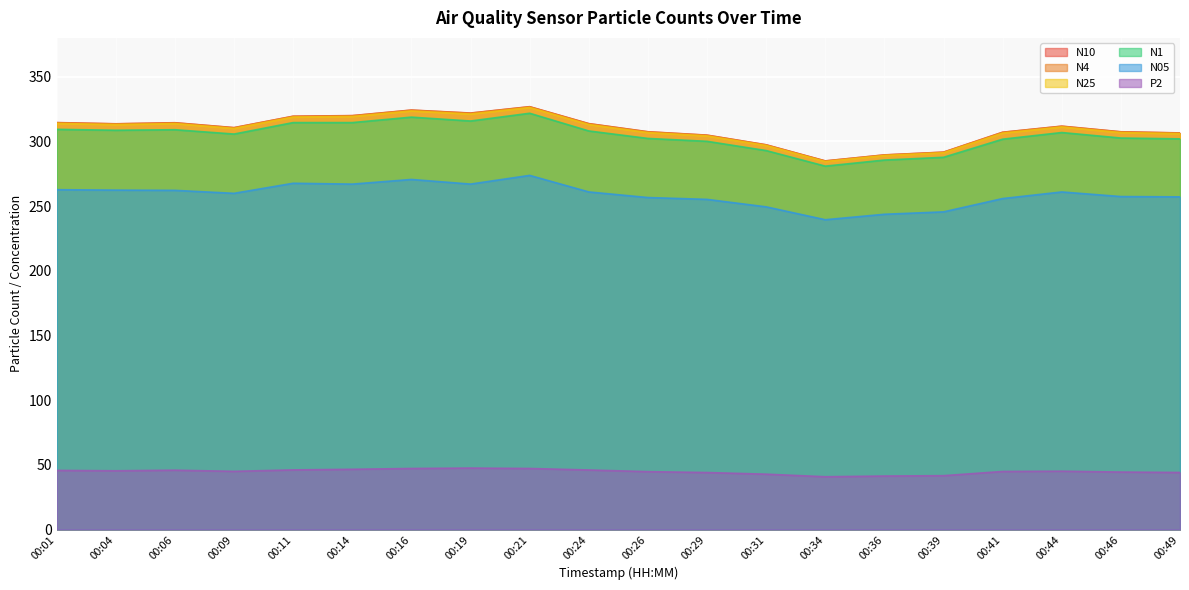

At 00:49, list the series in order from smallest to largest.

P2, N05, N1, N25, N4, N10